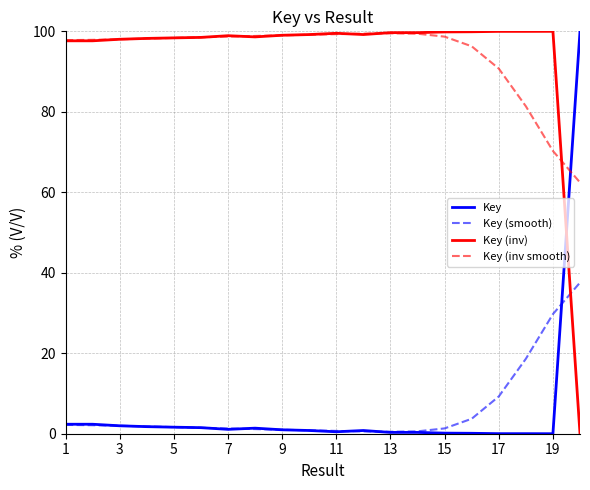

What is the lowest value of the Key (inv smooth) series?

62.4